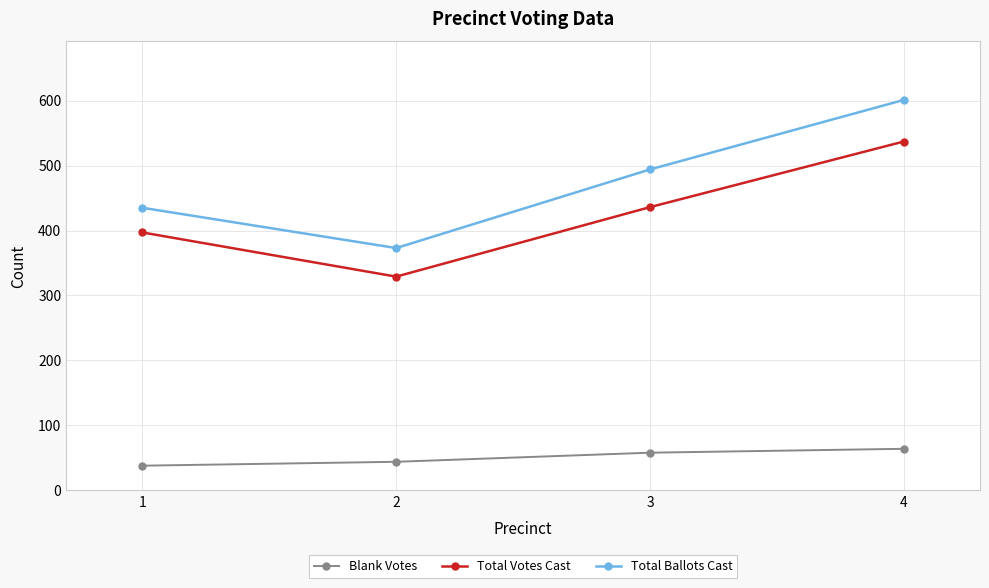

What is the minimum value shown in the chart?

38